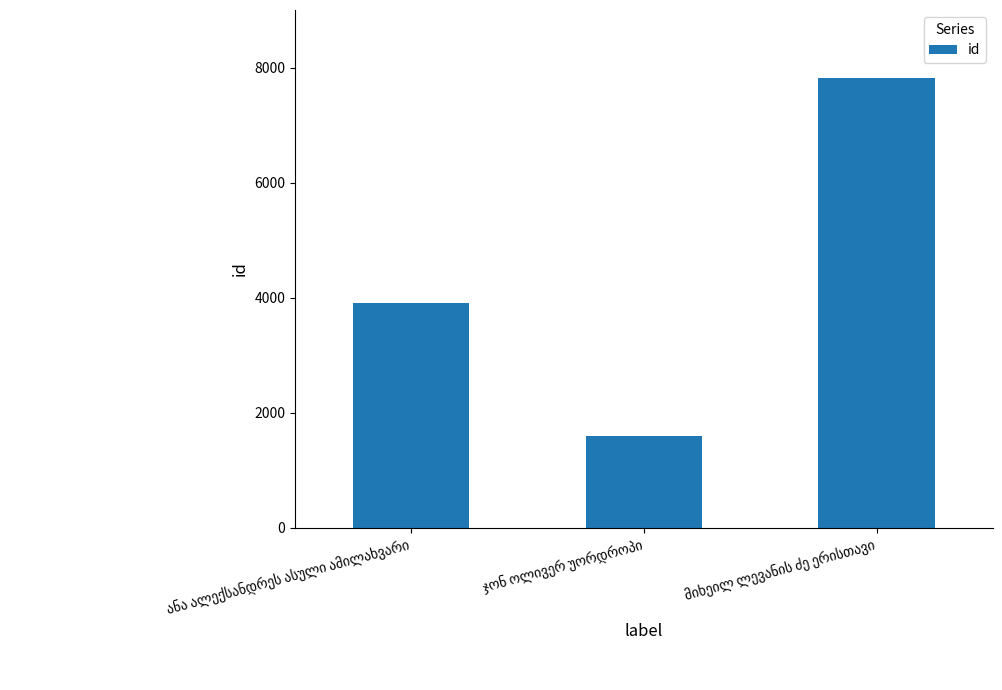

What is the greatest value displayed?

7830